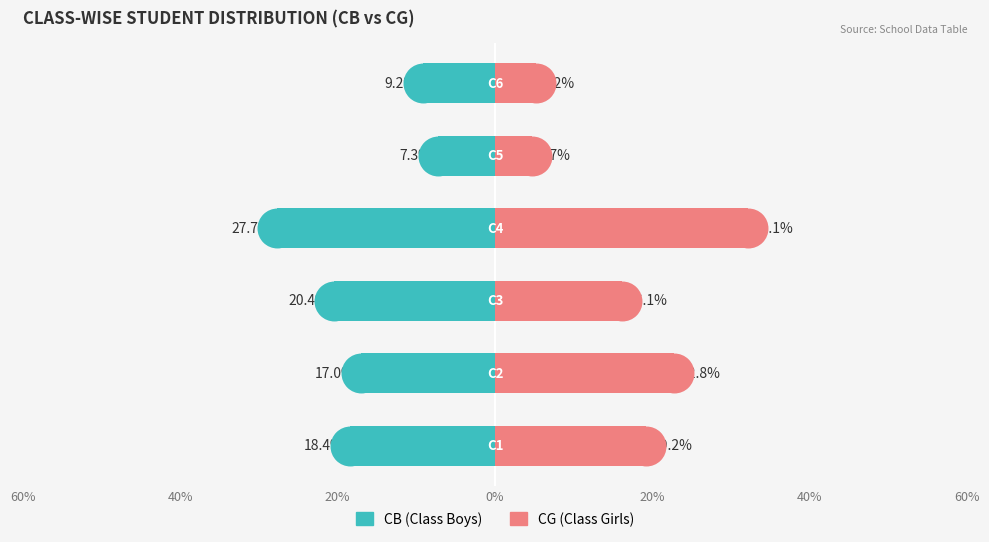

Which series has the largest total across all categories?

CG (Class Girls)